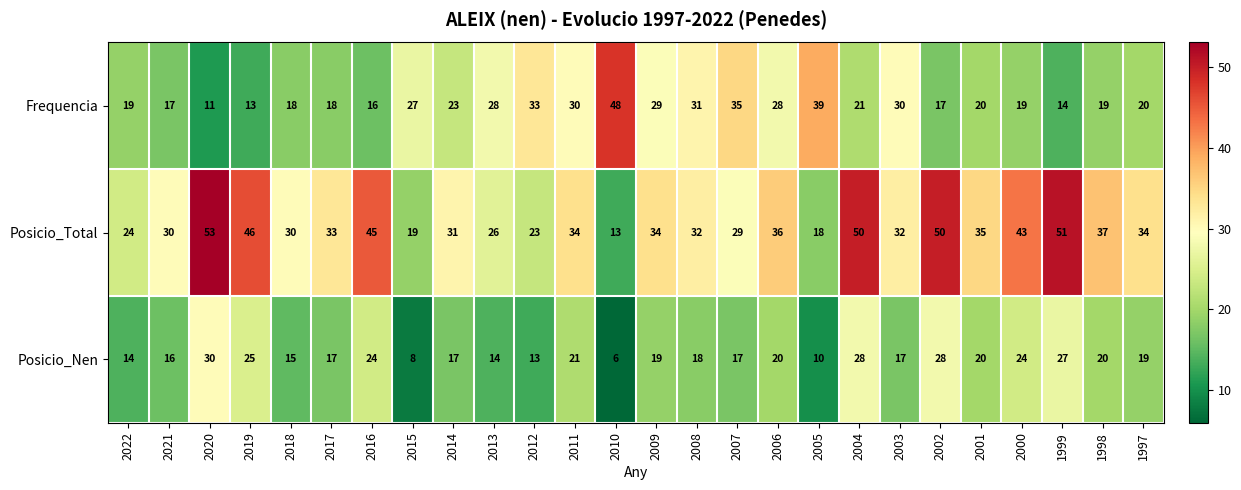

Rank the series at 2012 from highest to lowest value.

Frequencia, Posicio_Total, Posicio_Nen